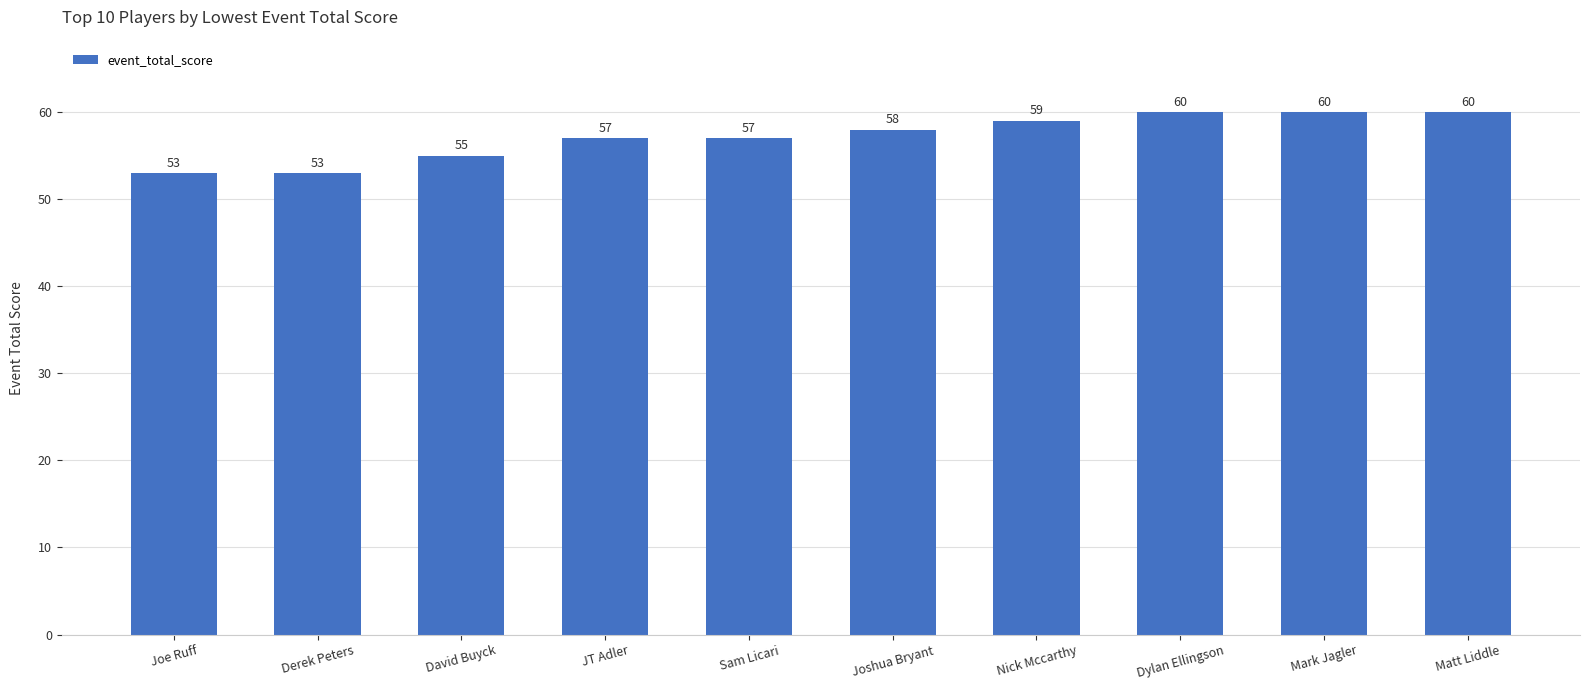

Between David Buyck and Mark Jagler, which is larger?

Mark Jagler